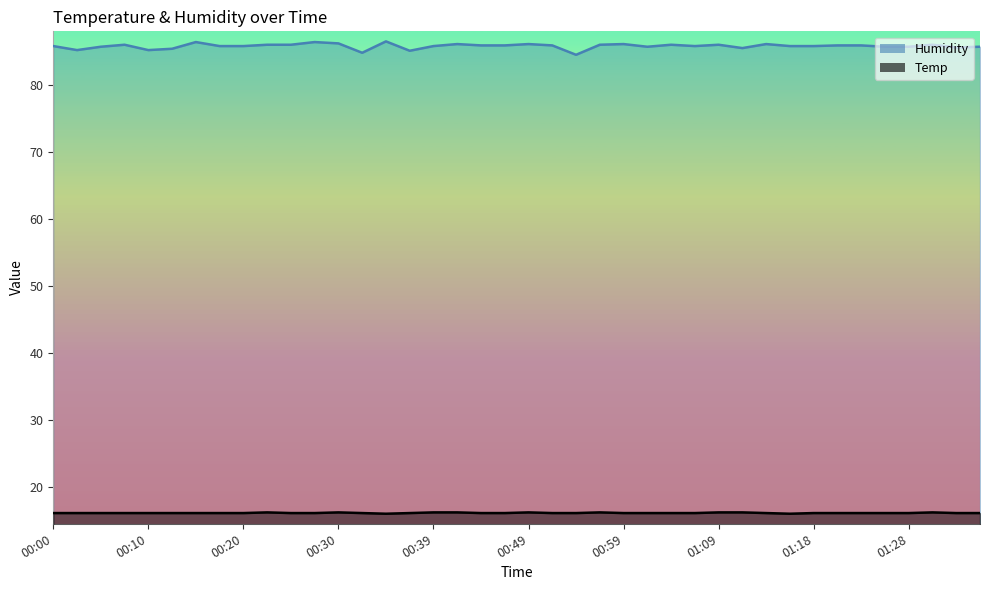

True or false: Humidity has more than 1 points higher than both neighbors.

True